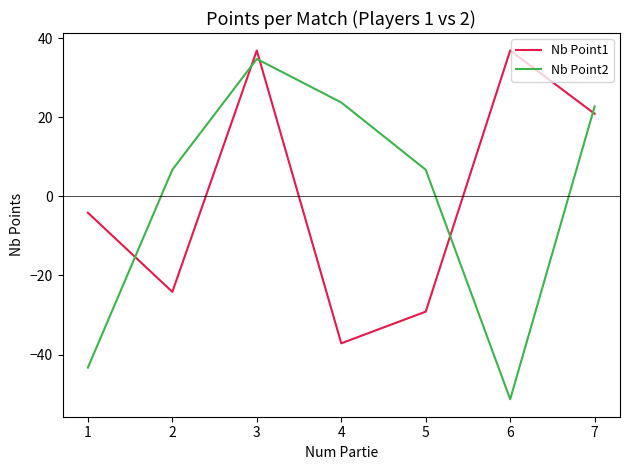

Reading left to right, what are all the values shown in this chart?

Nb Point1: -4.1	-24.1	36.9	-37.1	-29.1	36.9	20.9
Nb Point2: -43.3	6.7	34.7	23.7	6.7	-51.3	22.7